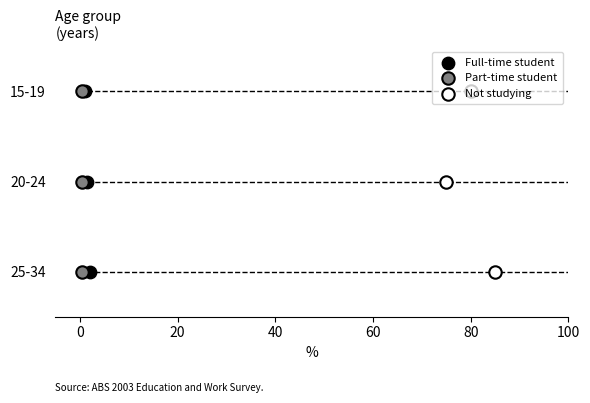

Which series reaches the maximum Y coordinate?

Full-time student